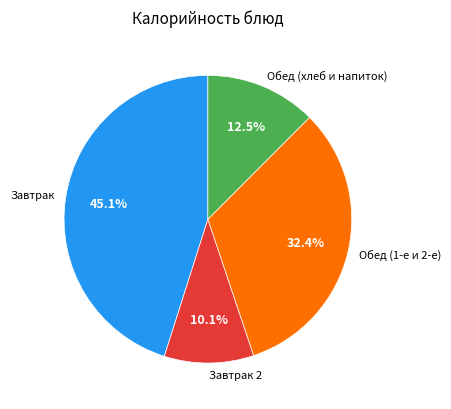

Which has a higher value, Обед (хлеб и напиток) or Завтрак 2?

Обед (хлеб и напиток)